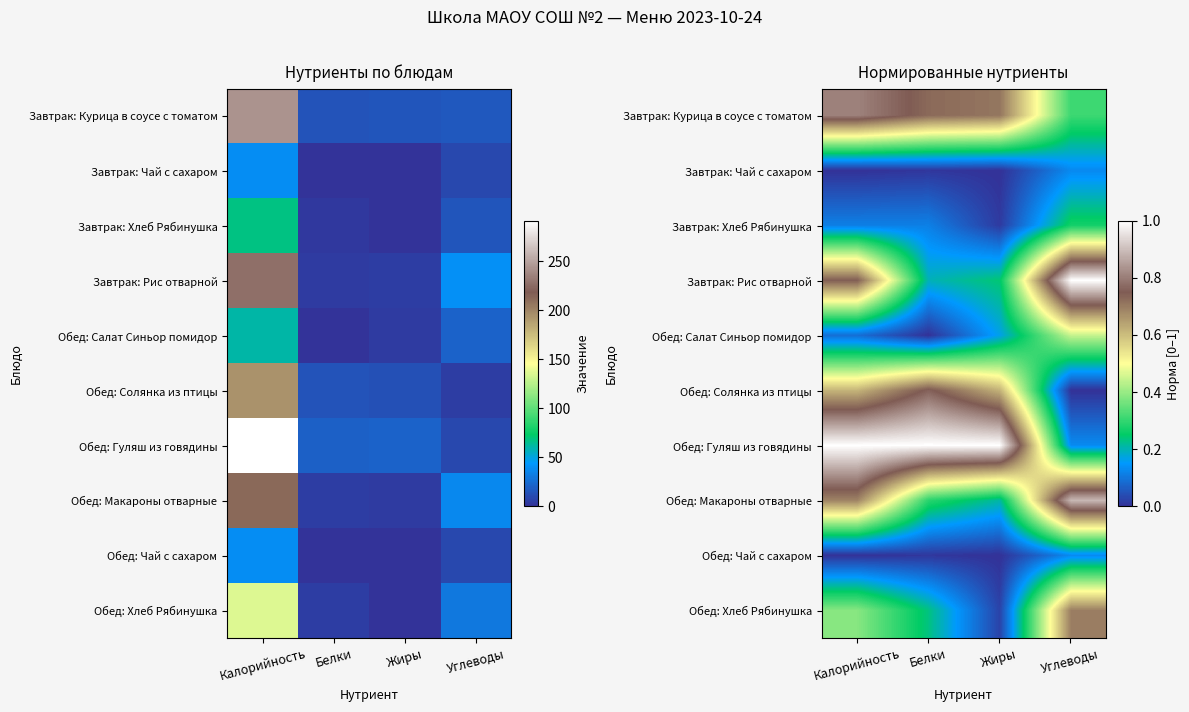

Which series has the largest total across all categories?

Обед: Гуляш из говядины